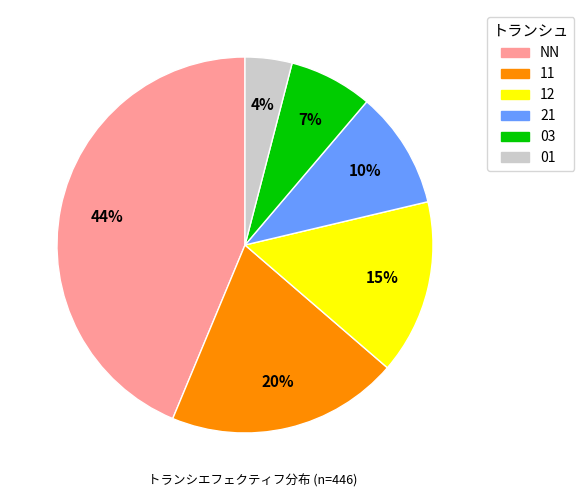

To the nearest percent, what is the combined percentage of 03 and 21?

17%